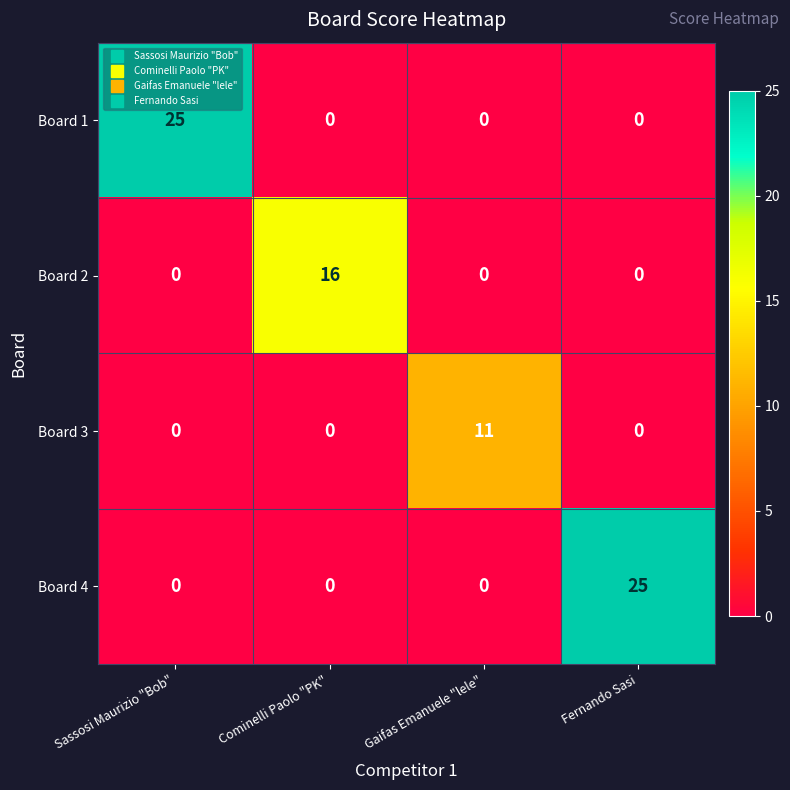

Reading right to left, extract all data points from this chart.

Board 1: Fernando Sasi=0	Gaifas Emanuele "lele"=0	Cominelli Paolo "PK"=0	Sassosi Maurizio "Bob"=25
Board 2: Fernando Sasi=0	Gaifas Emanuele "lele"=0	Cominelli Paolo "PK"=16	Sassosi Maurizio "Bob"=0
Board 3: Fernando Sasi=0	Gaifas Emanuele "lele"=11	Cominelli Paolo "PK"=0	Sassosi Maurizio "Bob"=0
Board 4: Fernando Sasi=25	Gaifas Emanuele "lele"=0	Cominelli Paolo "PK"=0	Sassosi Maurizio "Bob"=0